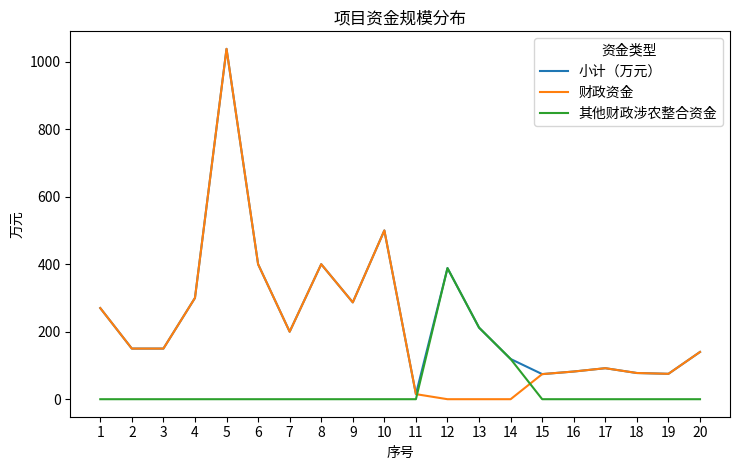

At which label does 小计（万元） first exceed 200?

1